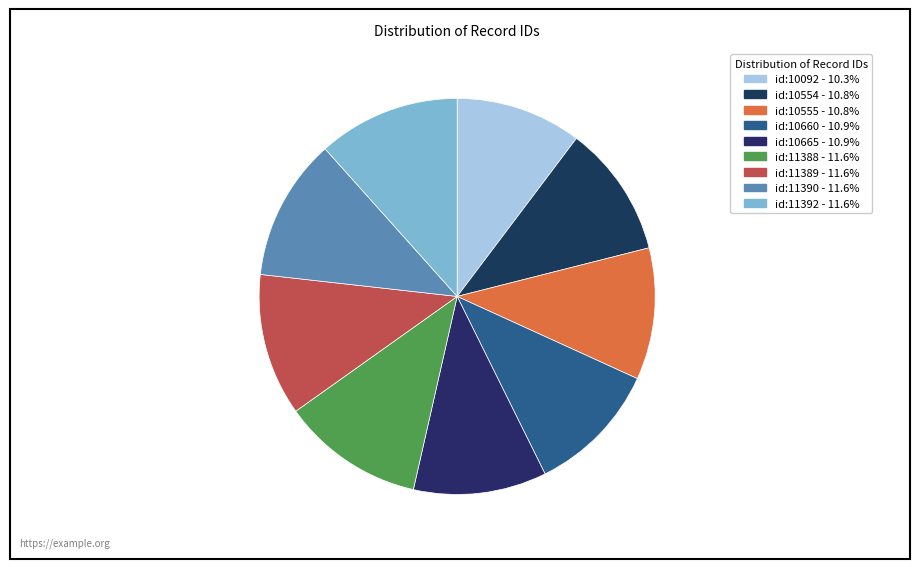

How many segments does this pie chart have?

9